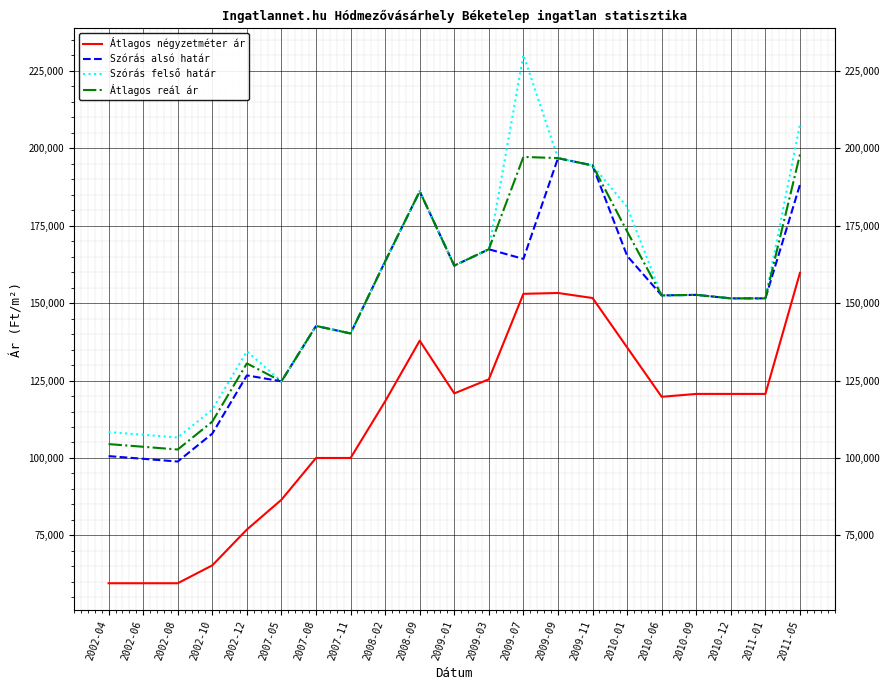

Where is Szórás felső határ nearest to the value 168390?

2009-03